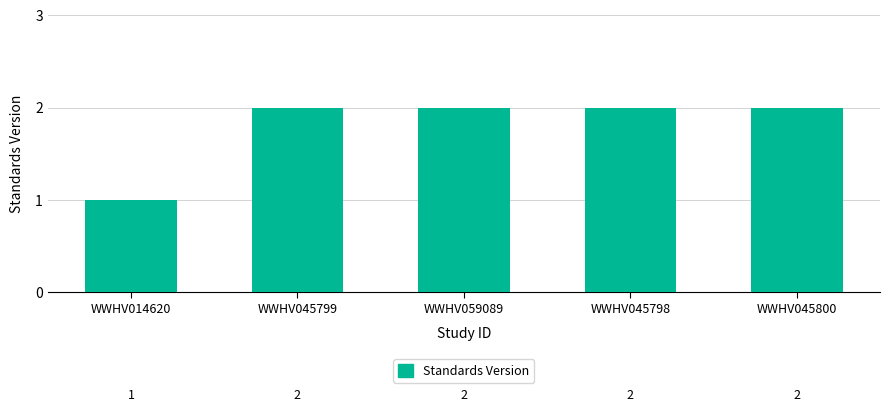

The chart shows a value of 4 at WWHV045800. True or false?

False